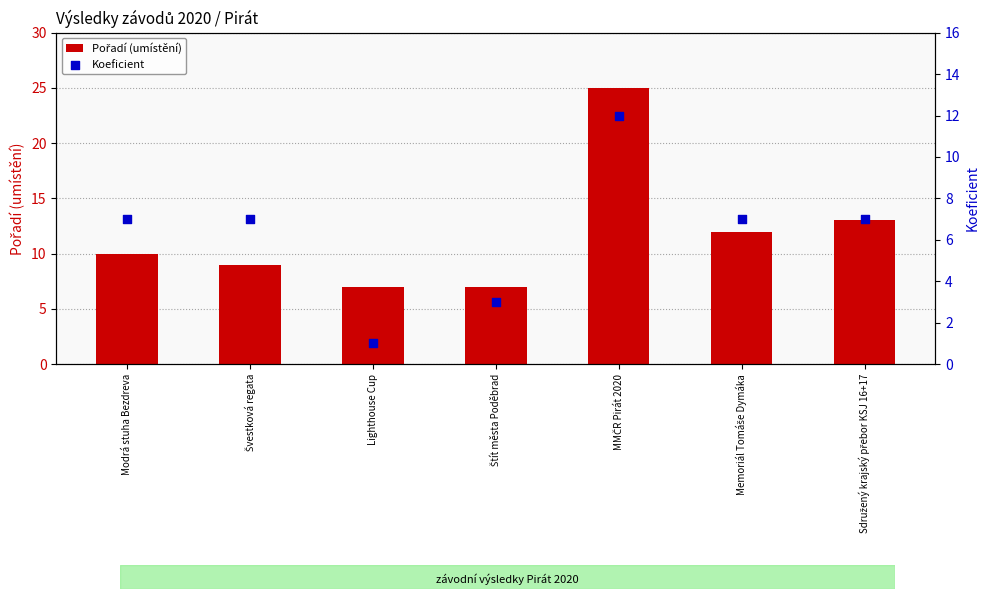

At which category is the sum across all series the highest?

MMČR Pirát 2020